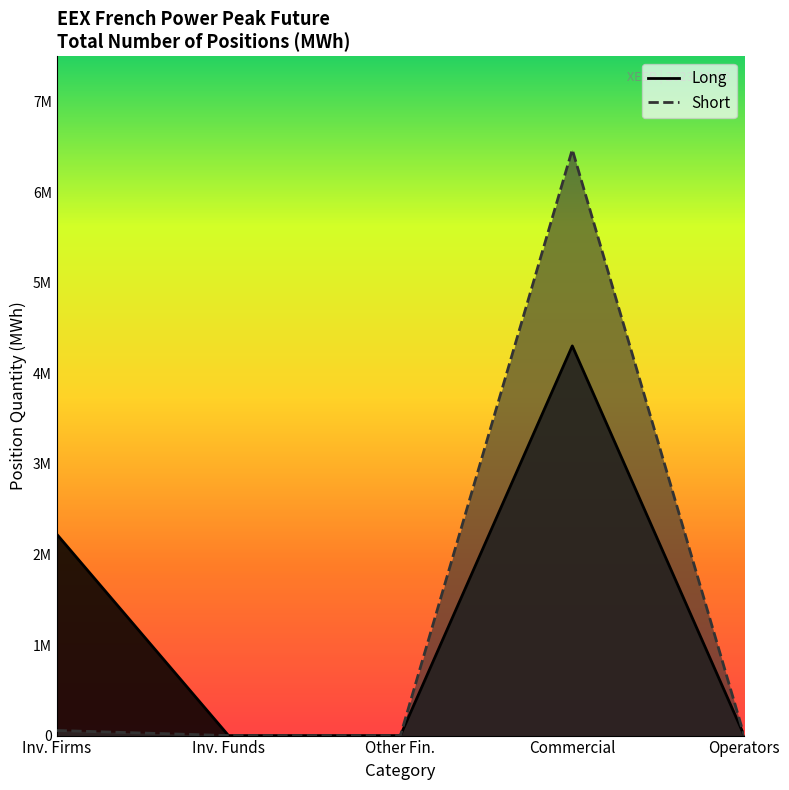

Which series has the widest spread of values?

Short